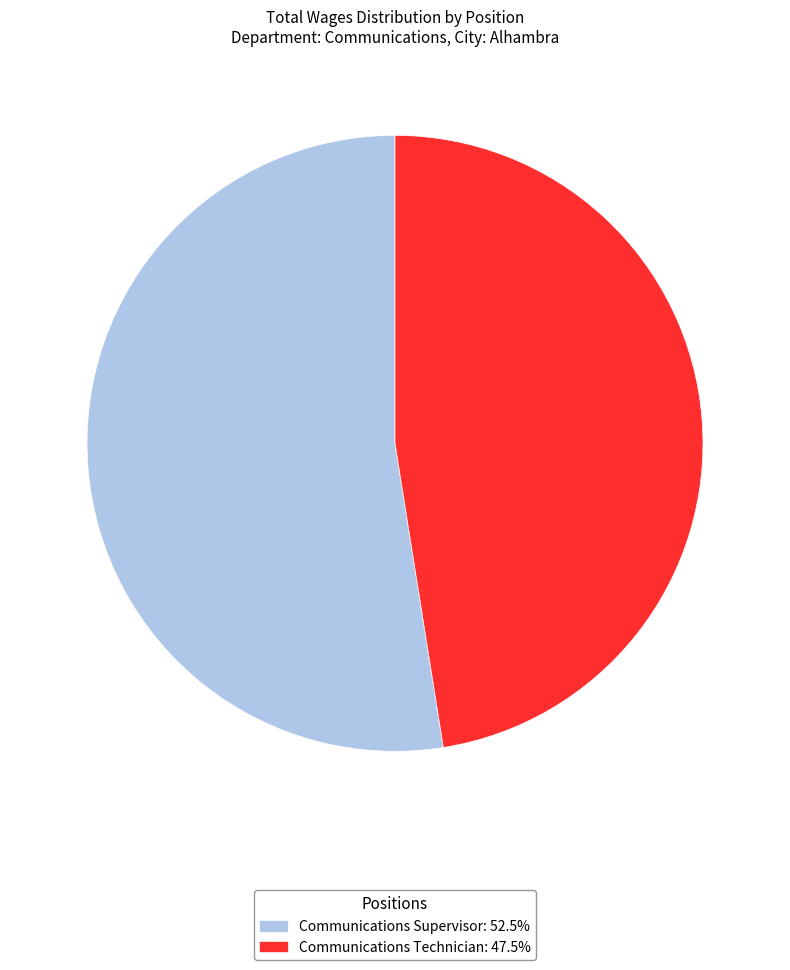

Count the number of slices in the pie.

2